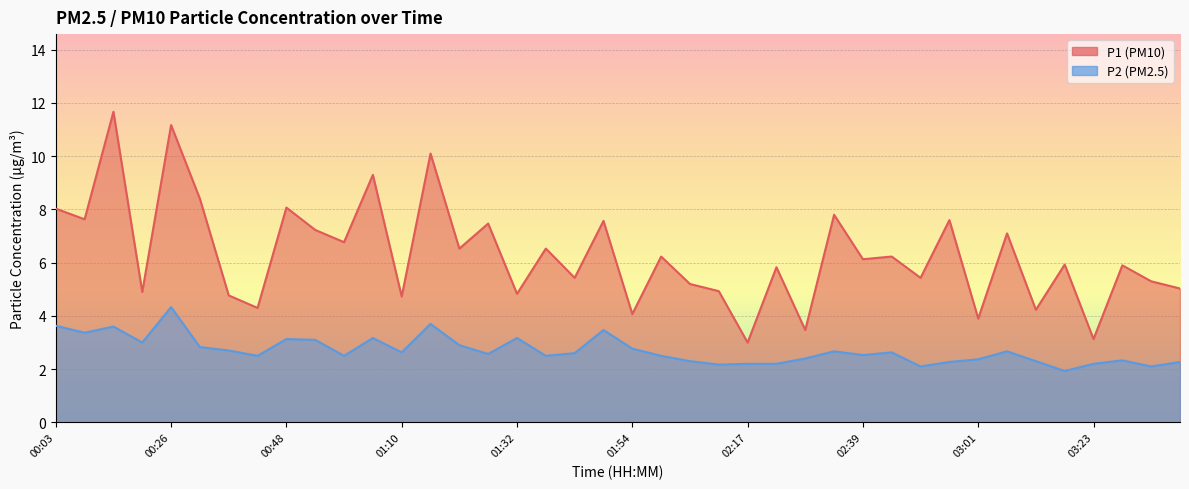

The value of P2 at 00:59 is 1.5. True or false?

False